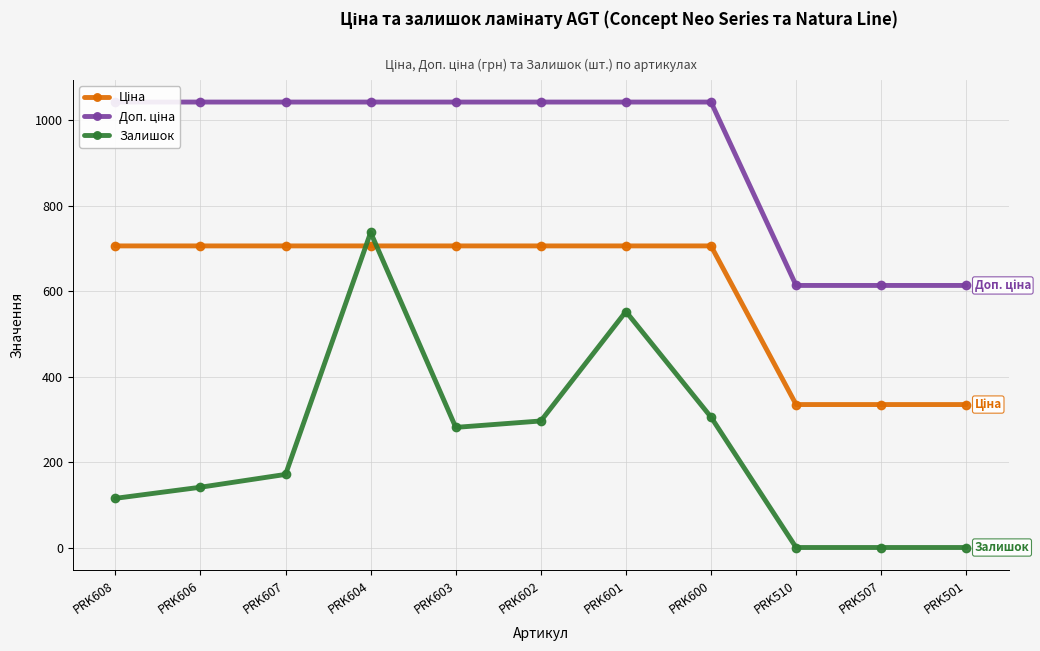

What is the label of the 3rd point from the right?

PRK510